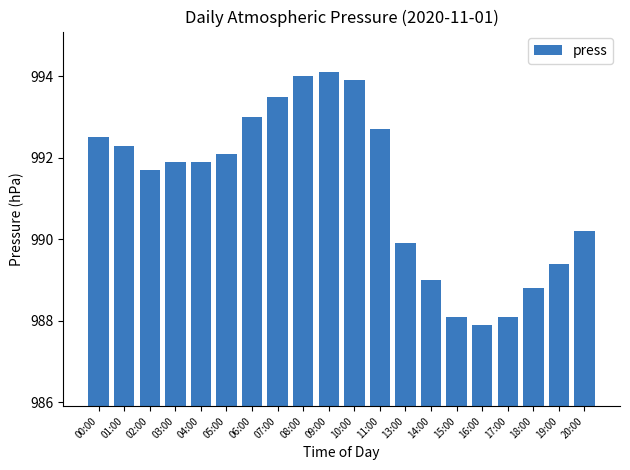

Which has a higher value, 10:00 or 04:00?

10:00